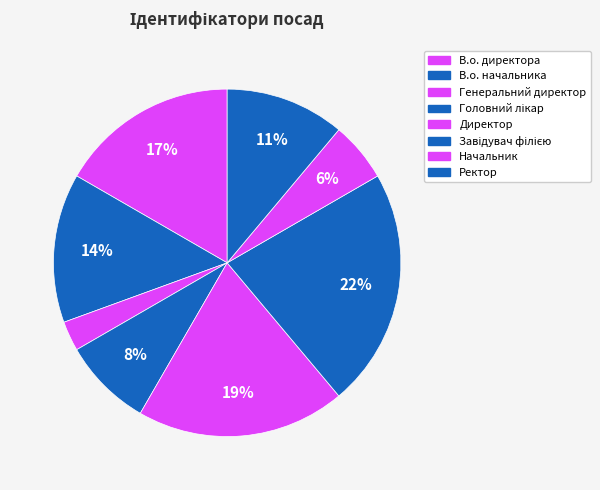

How many slices are in this pie chart?

8